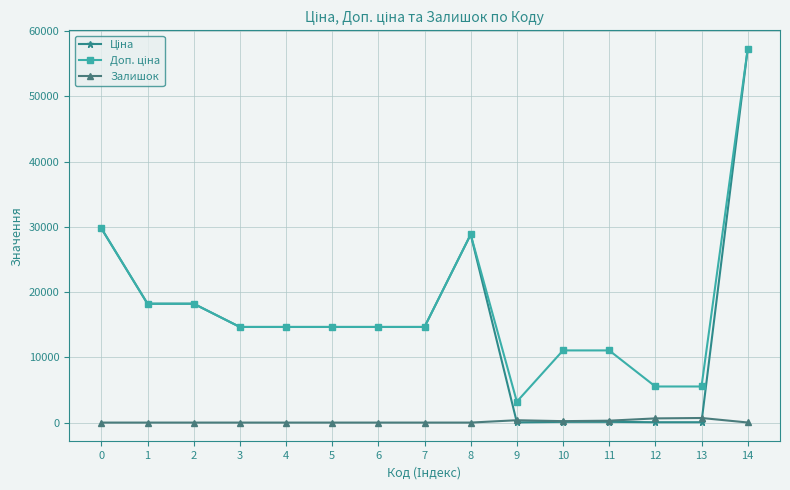

What is the total value across all series at 7?

29299.2